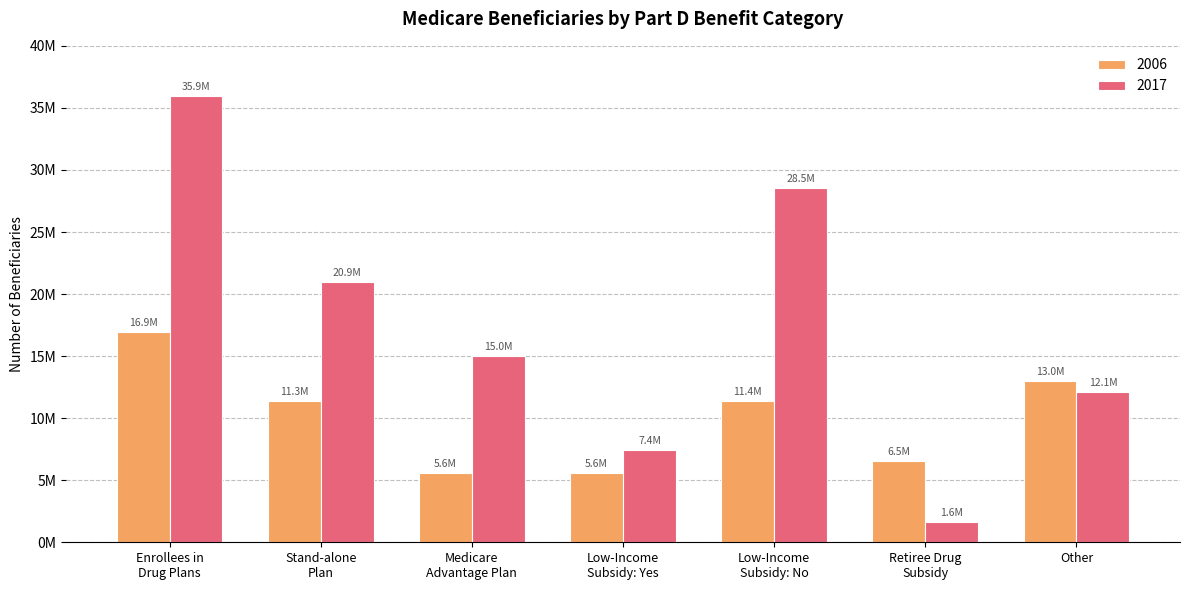

Reading left to right, extract all data points from this chart.

2006: 16935231	11345012	5590219	5560171	11375060	6548138	12971471
2017: 35934242	20940252	14993990	7397405	28536838	1610847	12132944